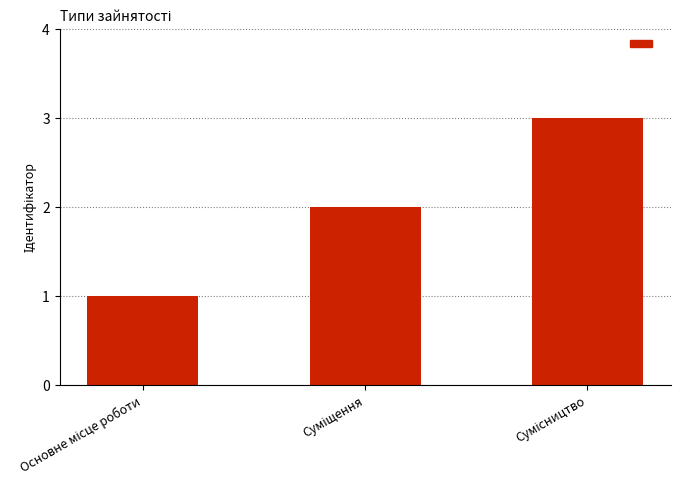

What is the sum of all values?

6